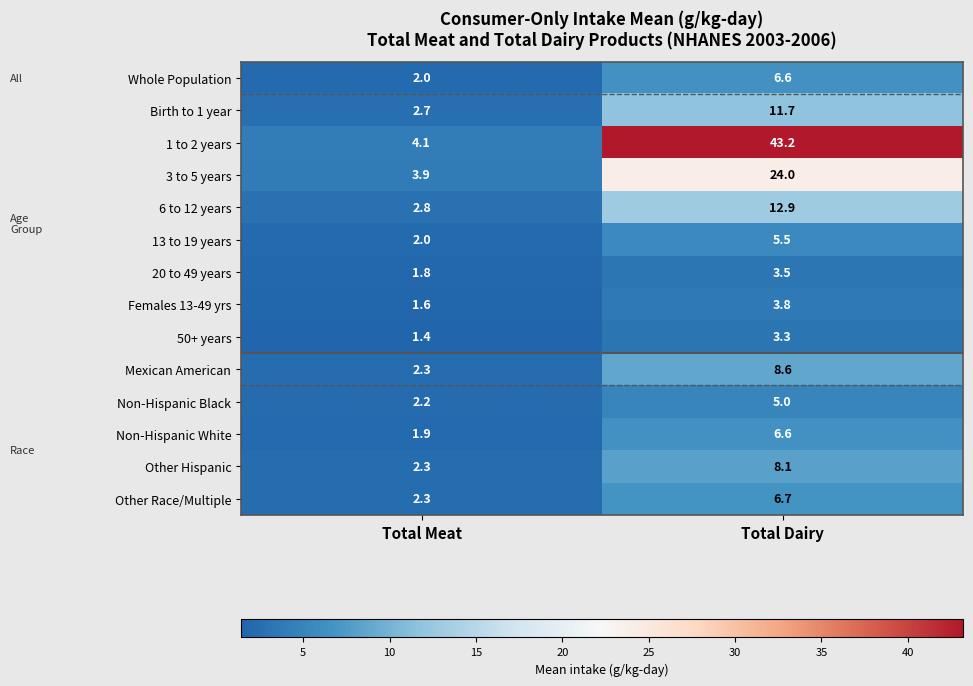

Rank the categories by 1 to 2 years value from lowest to highest.

Total Meat, Total Dairy